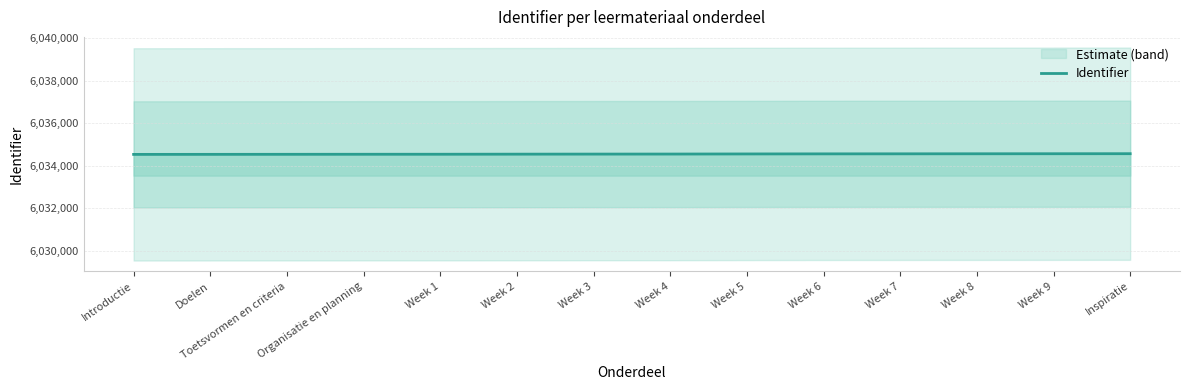

What is the difference between the second highest and minimum values?

31